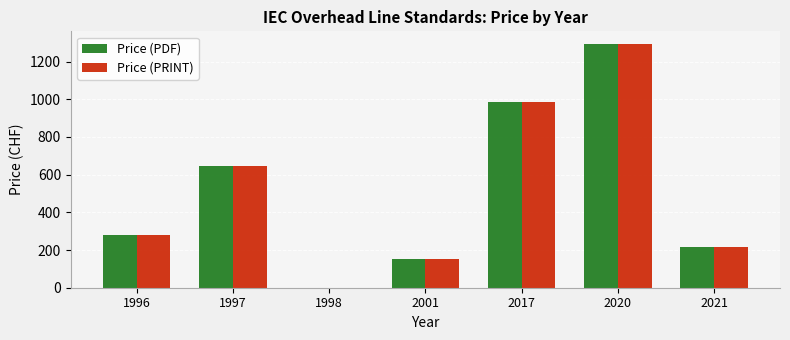

At which category is the sum across all series the highest?

2020